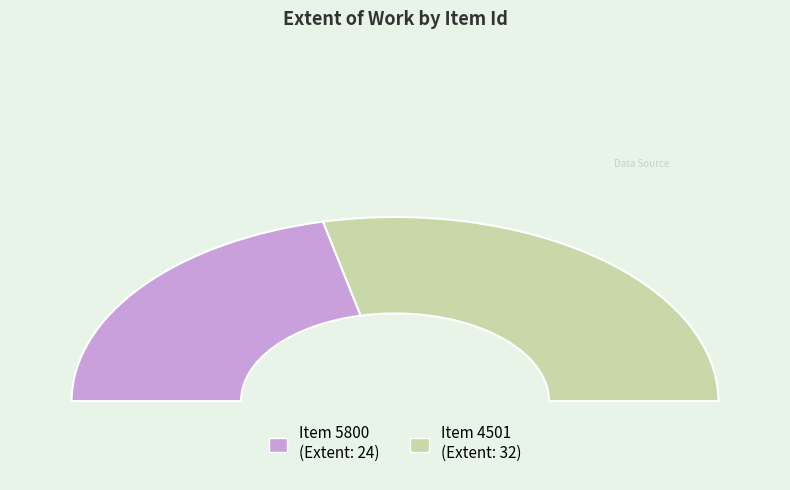

The 4501 slice represents 57% of the pie. True or false?

True